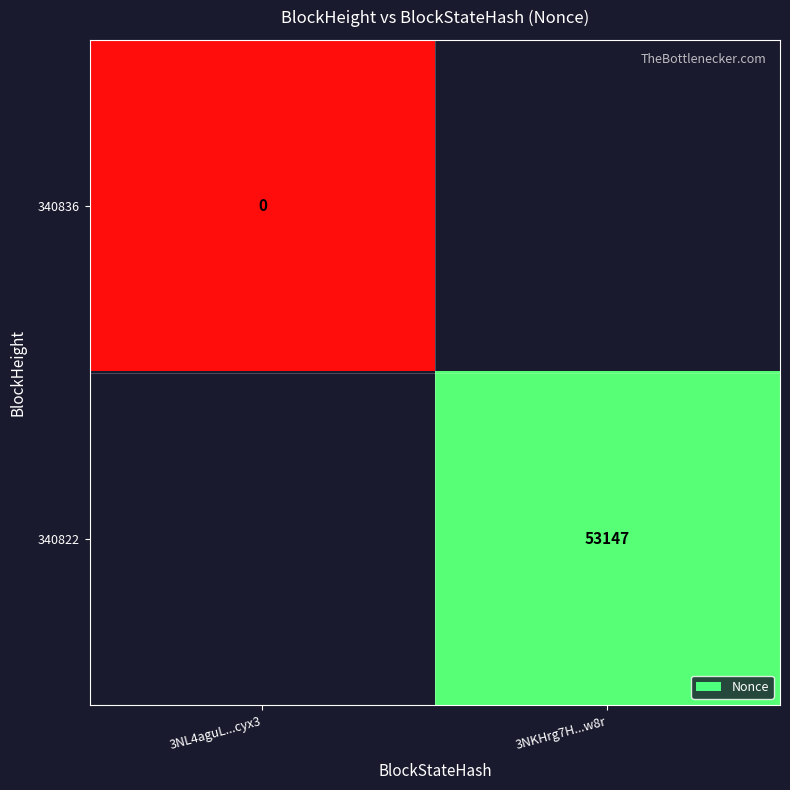

Is it true that 340822 equals 53147 at 3NKHrg7H...w8r?

True